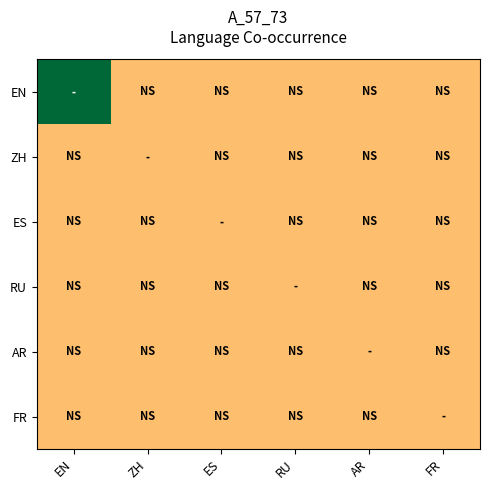

Reading left to right, transcribe all the data shown in this chart.

EN: EN=1	ZH=0	ES=0	RU=0	AR=0	FR=0
ZH: EN=0	ZH=0	ES=0	RU=0	AR=0	FR=0
ES: EN=0	ZH=0	ES=0	RU=0	AR=0	FR=0
RU: EN=0	ZH=0	ES=0	RU=0	AR=0	FR=0
AR: EN=0	ZH=0	ES=0	RU=0	AR=0	FR=0
FR: EN=0	ZH=0	ES=0	RU=0	AR=0	FR=0